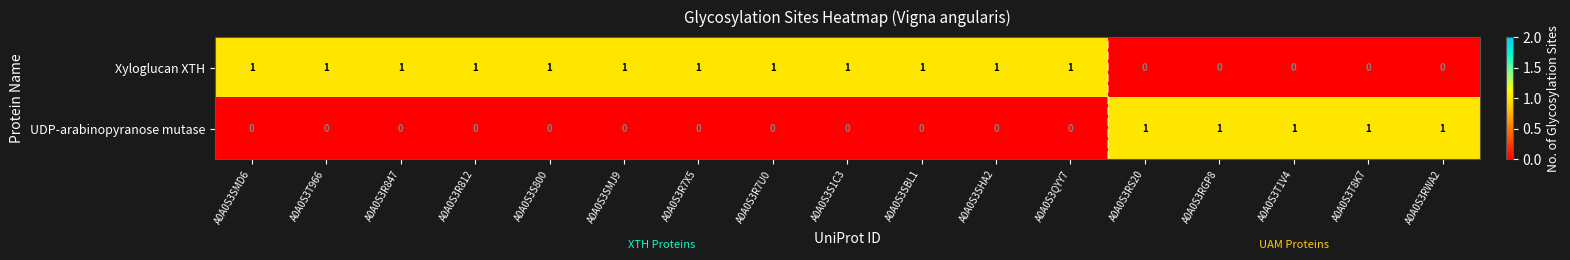

The value of UDP-arabinopyranose mutase at A0A0S3R812 is 0. True or false?

True